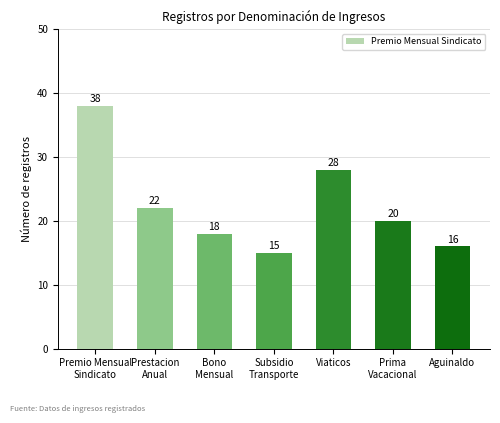

What is the maximum value shown in the chart?

38